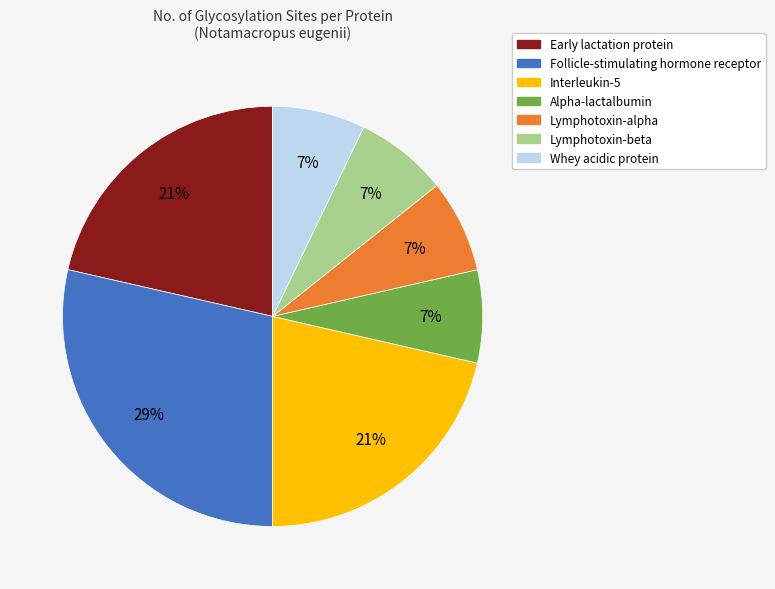

The Interleukin-5 slice represents 21% of the pie. True or false?

True